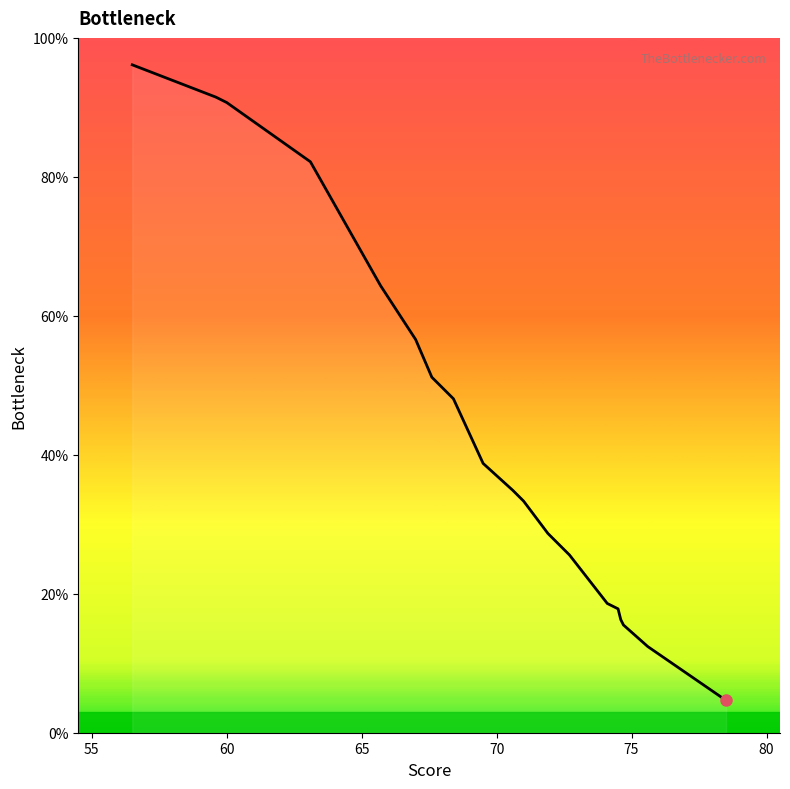

What is the difference between the maximum and minimum values?

91.5